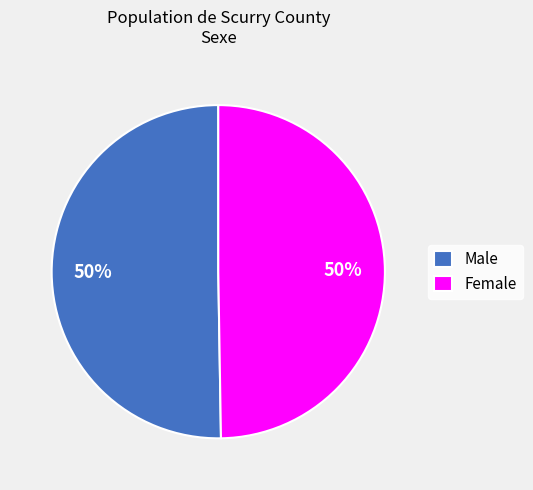

Approximately how many times larger is the value at Female compared to Male?

1.0